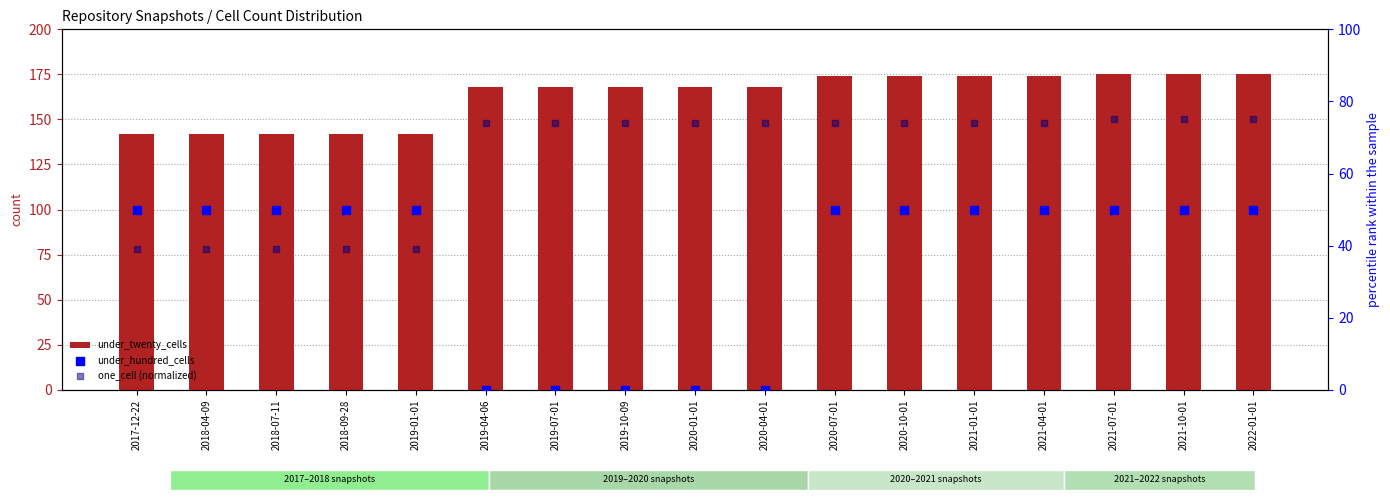

At which category is the sum across all series the highest?

2021-07-01